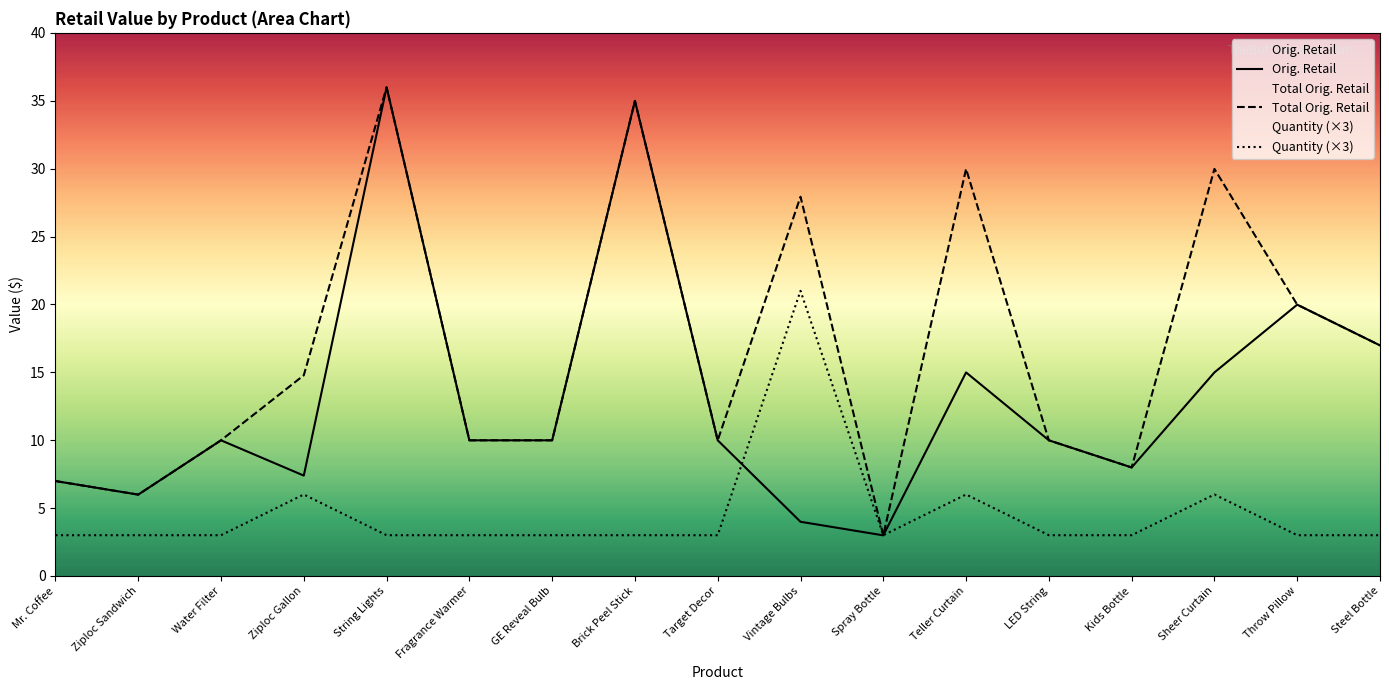

Rank the series by their average value, from lowest to highest.

Quantity (×3), Orig. Retail, Total Orig. Retail